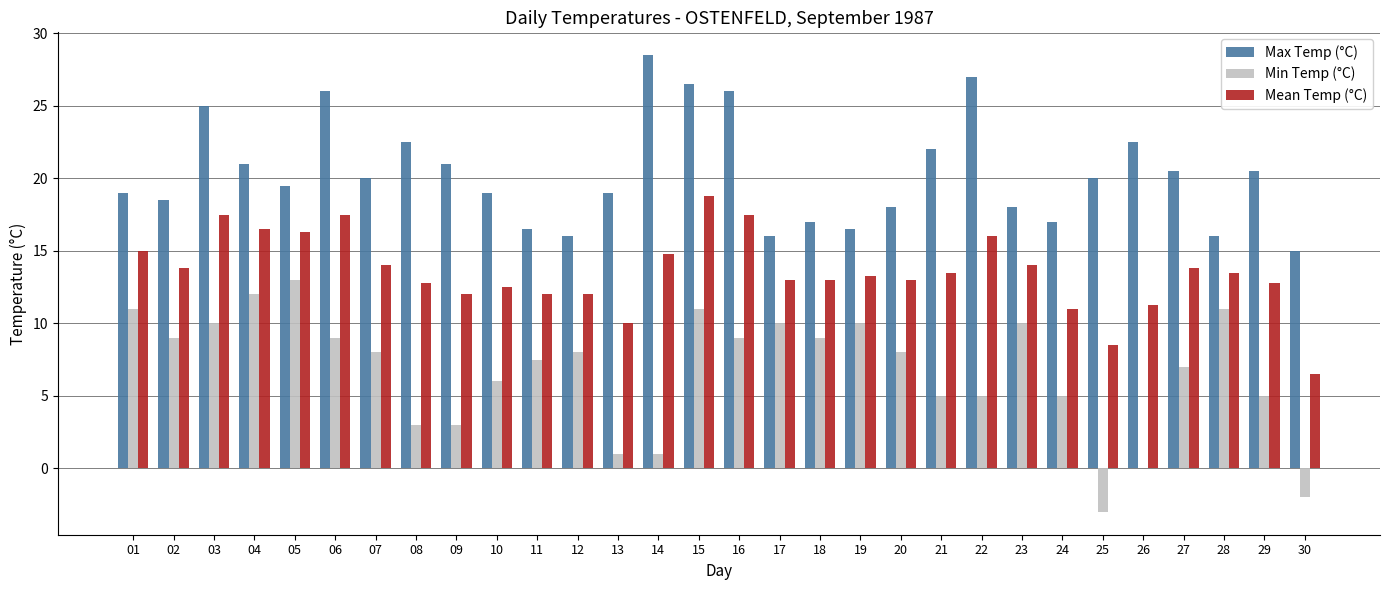

What is the total value across all series at 18?

39.0